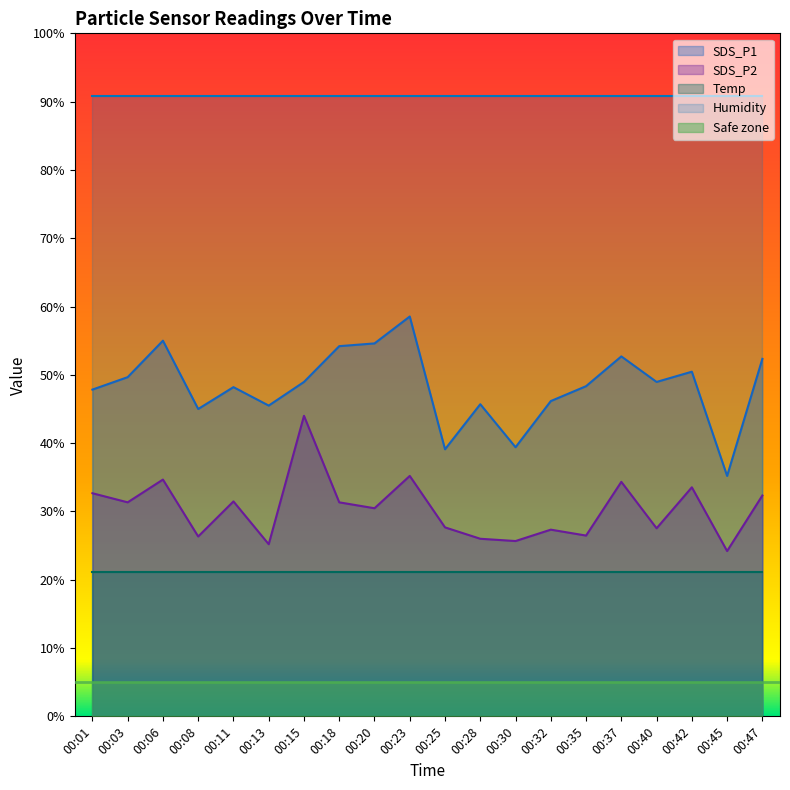

What is the difference between the maximum and second lowest values in the SDS_P1 series?

19.4